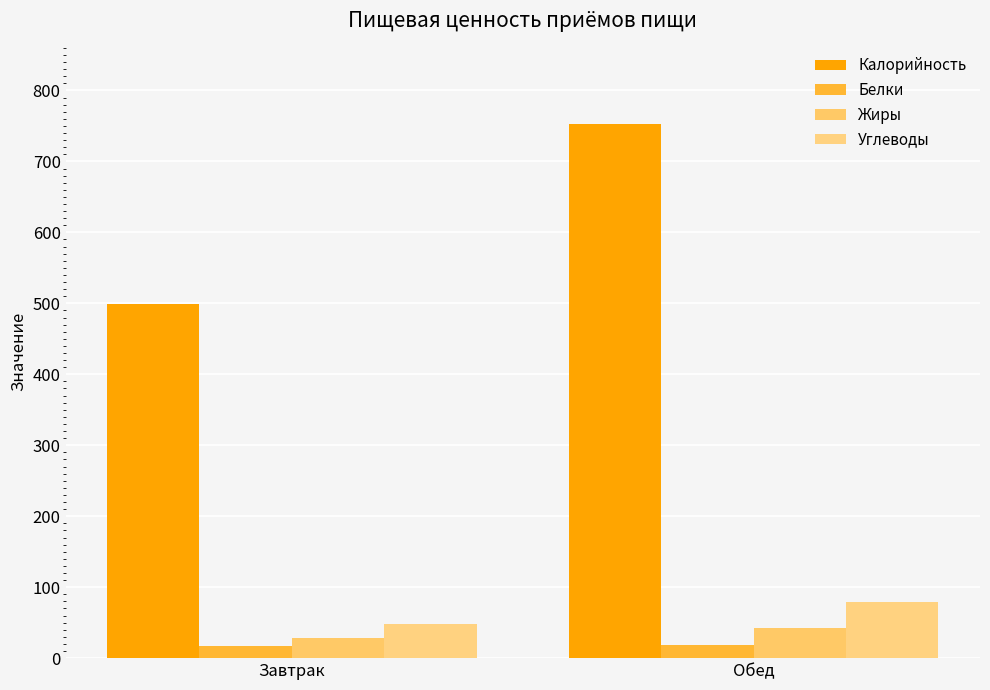

What is the maximum value for Жиры?

42